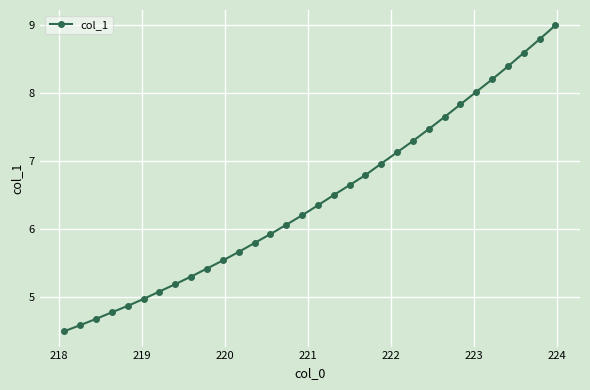

What is the average value?

6.4